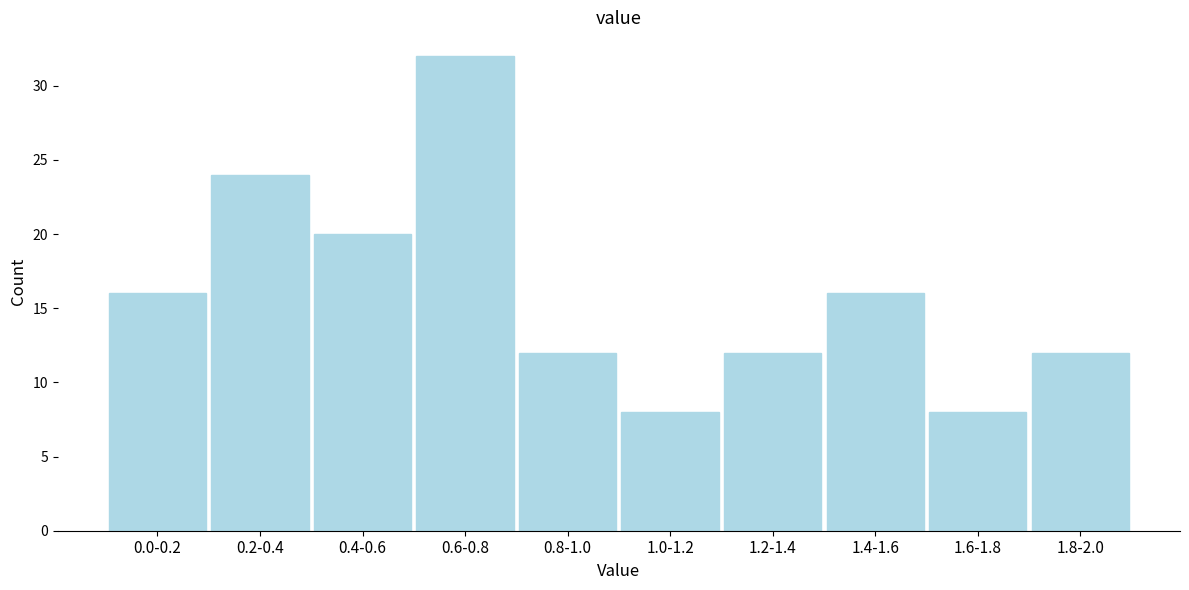

Reading right to left, transcribe all the data shown in this chart.

1.8-2.0=12	1.6-1.8=8	1.4-1.6=16	1.2-1.4=12	1.0-1.2=8	0.8-1.0=12	0.6-0.8=32	0.4-0.6=20	0.2-0.4=24	0.0-0.2=16